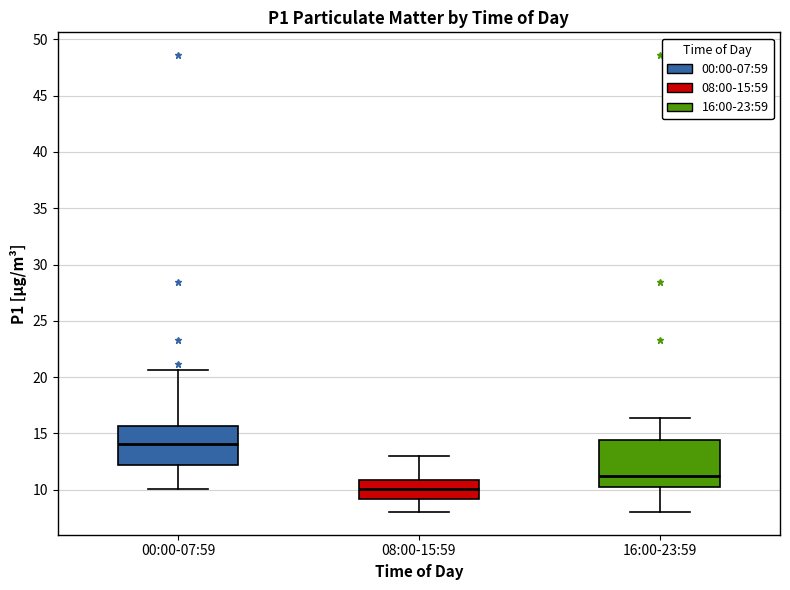

Comparing the boxes themselves (not the whiskers), which one is the tallest?

16:00-23:59